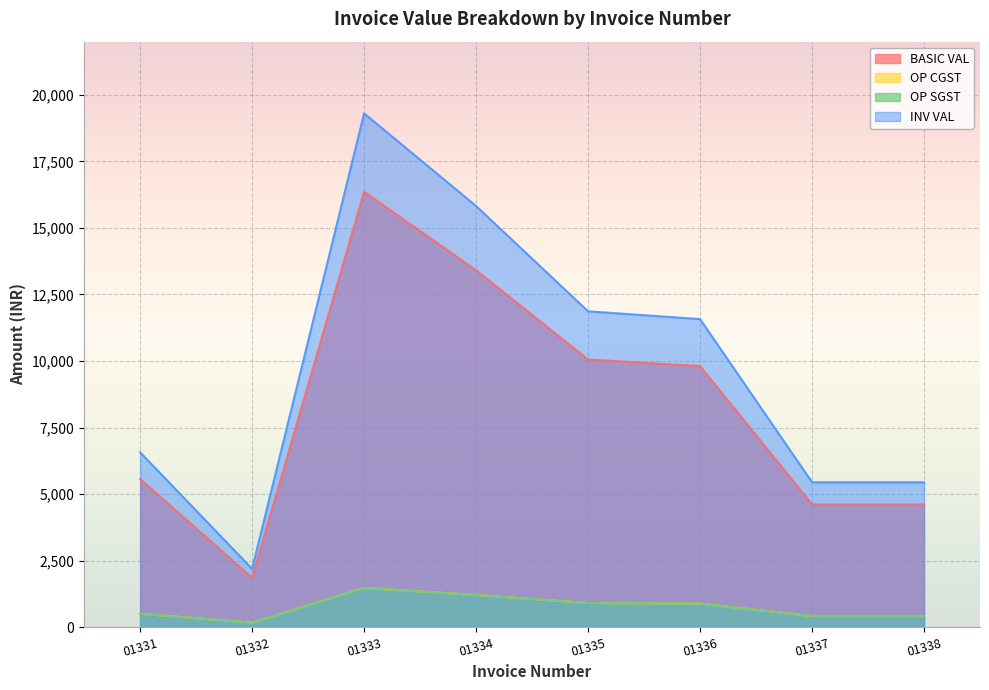

What is the greatest value displayed?

19305.0